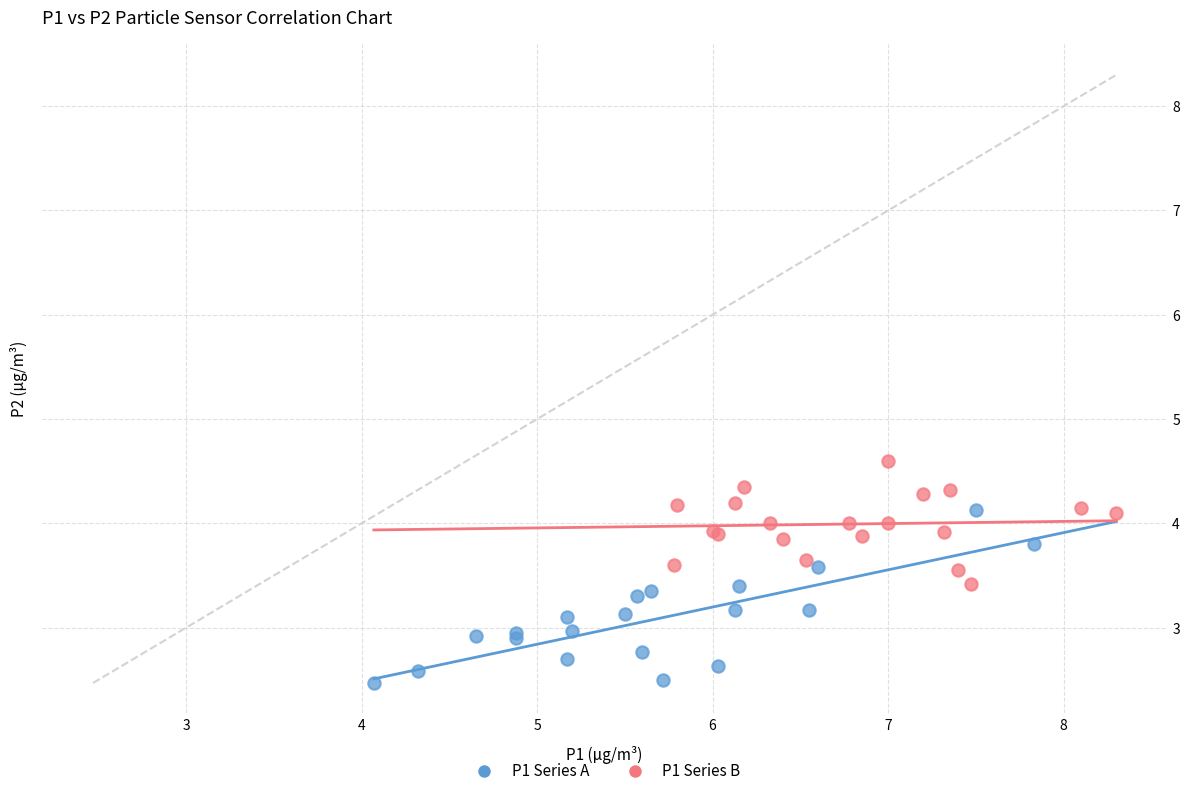

What are all the series names shown in the legend?

P1 Series A, P1 Series B